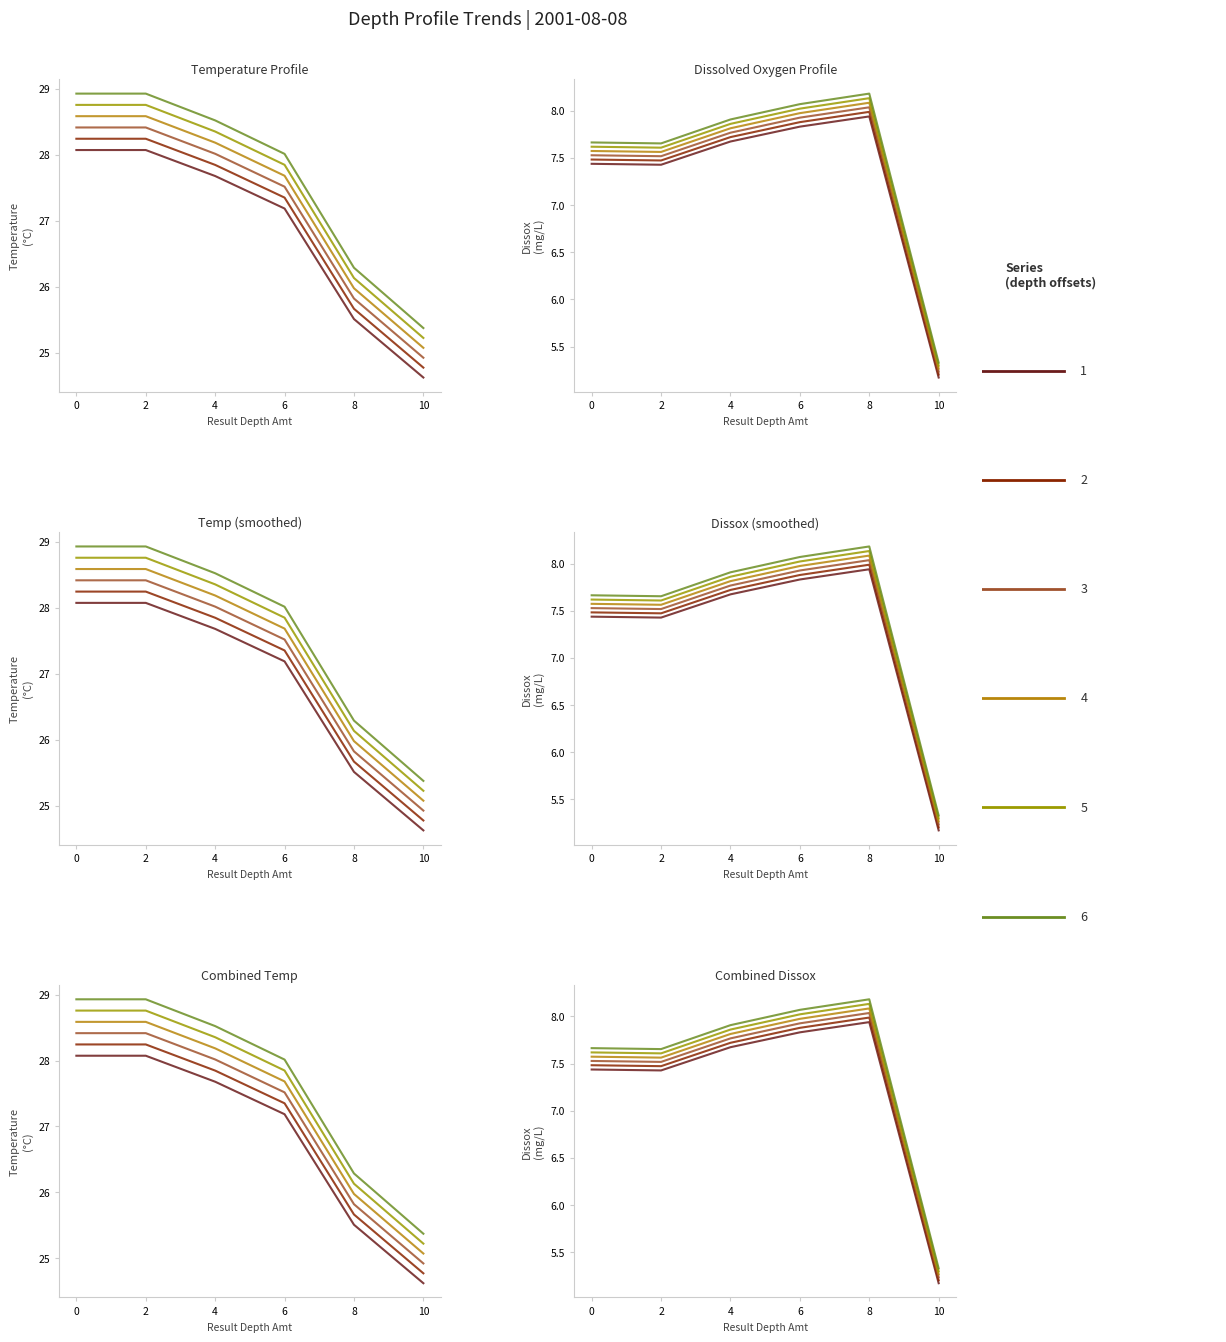

Which series changed the most between 2 and 4?

Temperature